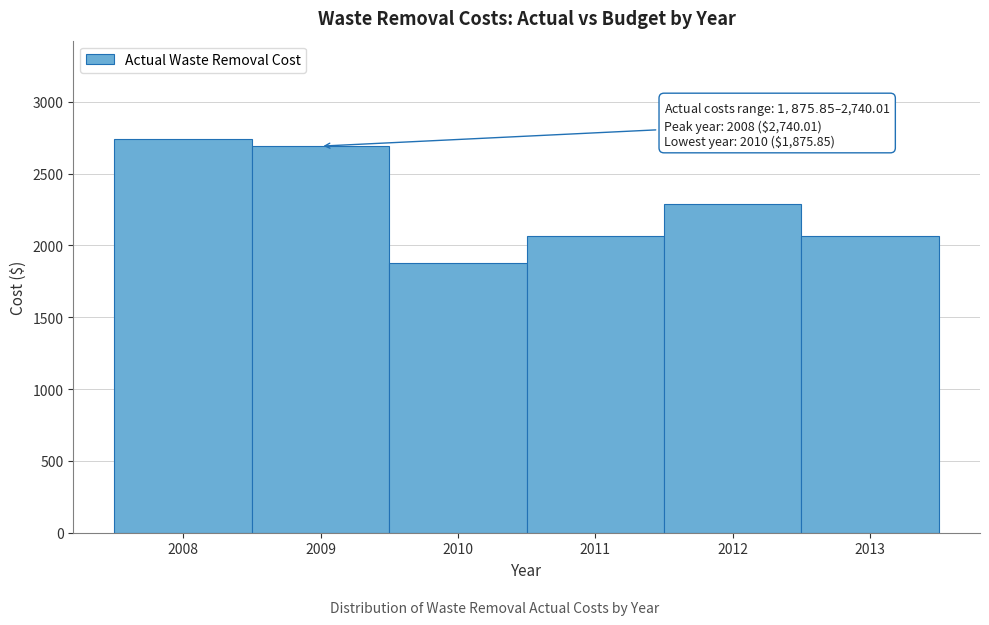

What is the value of the 6th bar from the left?

2066.4